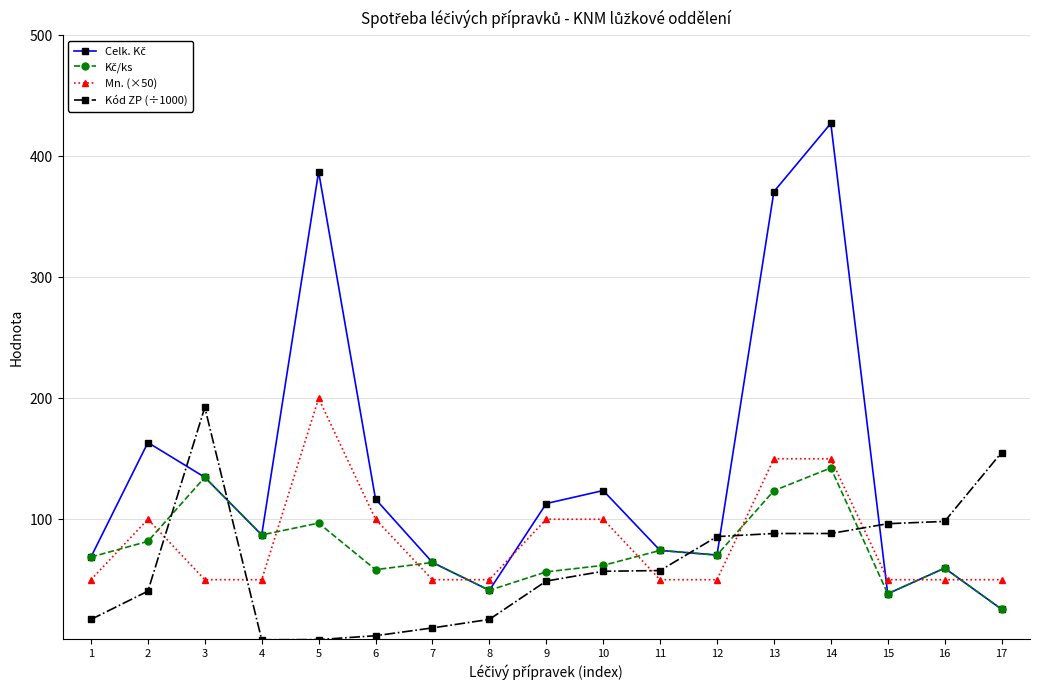

At which category does the chart reach its peak across all series?

14